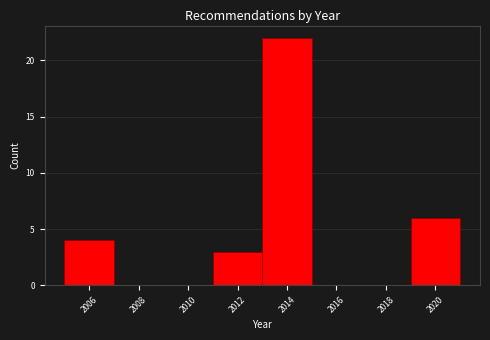

Reading left to right, transcribe this chart: for each bar, give the range it covers on the x-axis and its height. The values are not printed on the chart, so give them approximately, as read against the axis.

2005 to 2007: 4
2007 to 2009: 0
2009 to 2011: 0
2011 to 2013: 3
2013 to 2015: 22
2015 to 2017: 0
2017 to 2019: 0
2019 to 2021: 6